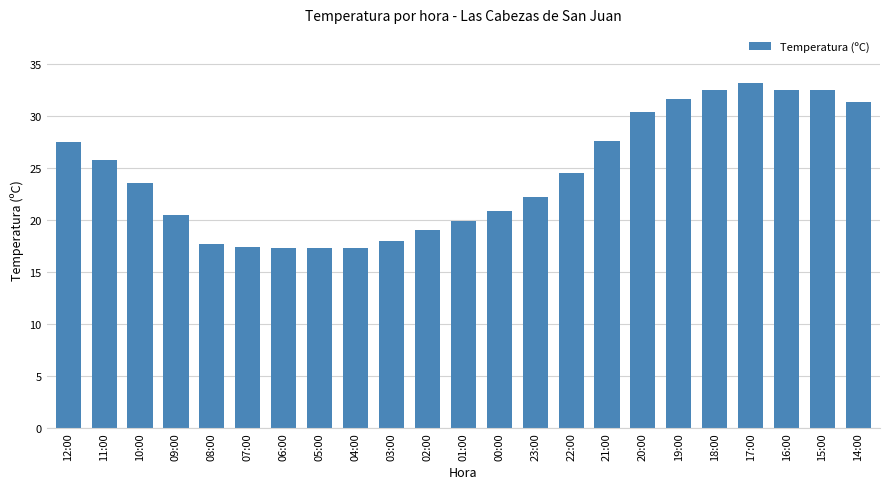

At which label does the data first exceed 23?

12:00